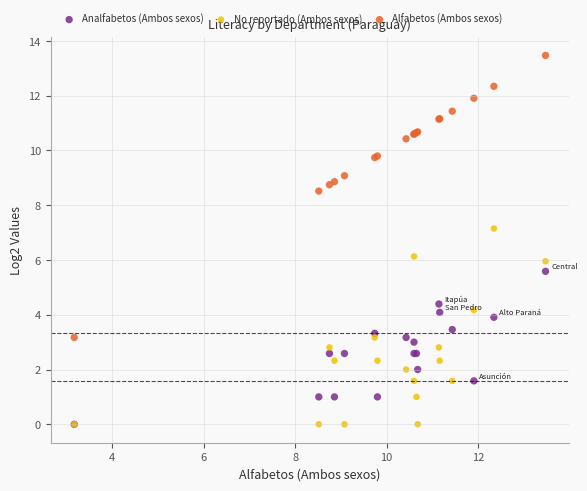

In the Alfabetos (Ambos sexos) series, what Y value is closest to 8?

8.5